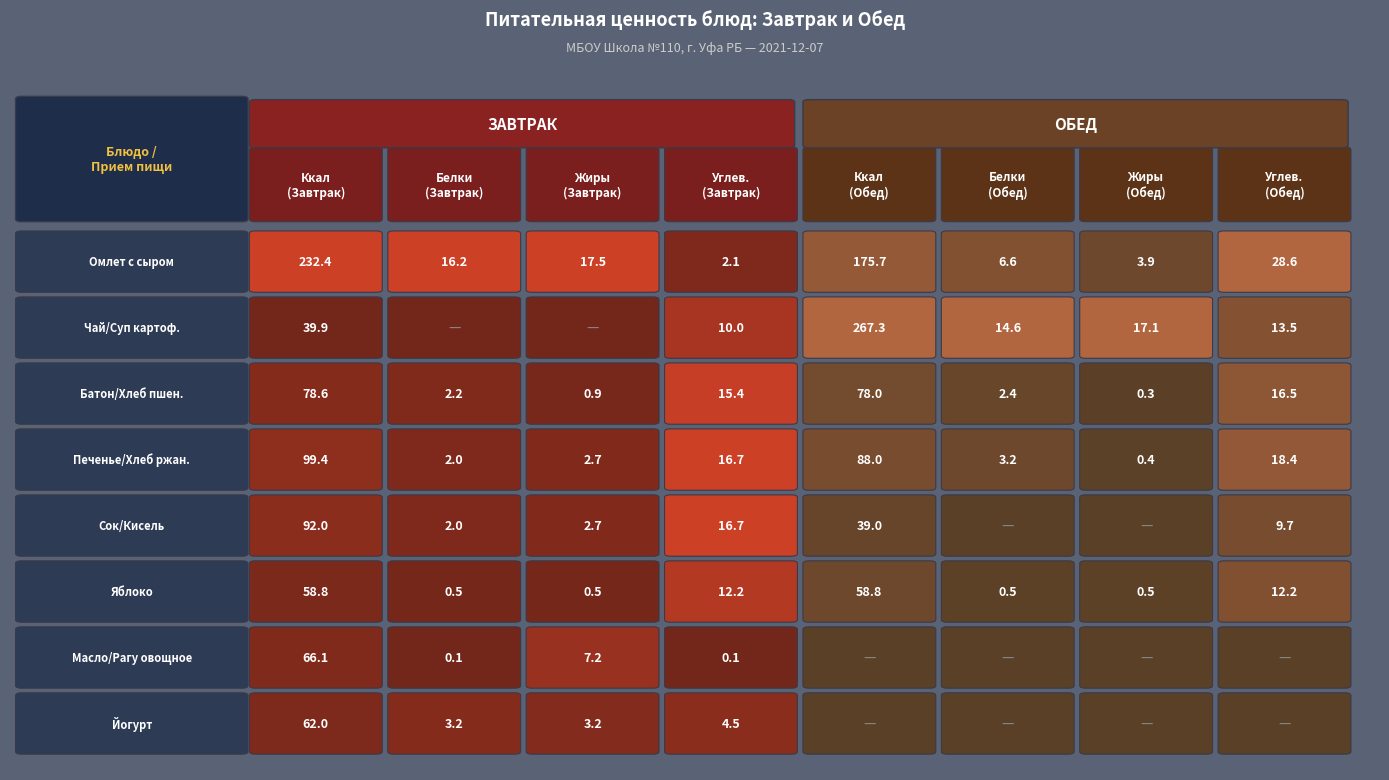

The Обед series shows 39.0 at 5. True or false?

True